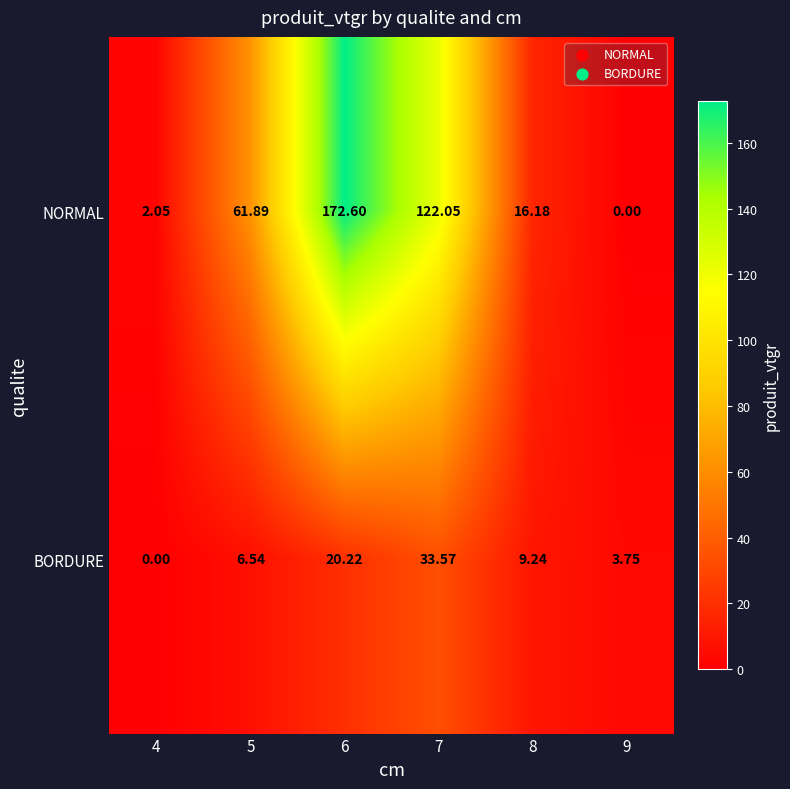

Which series changed the most between 8 and 9?

NORMAL